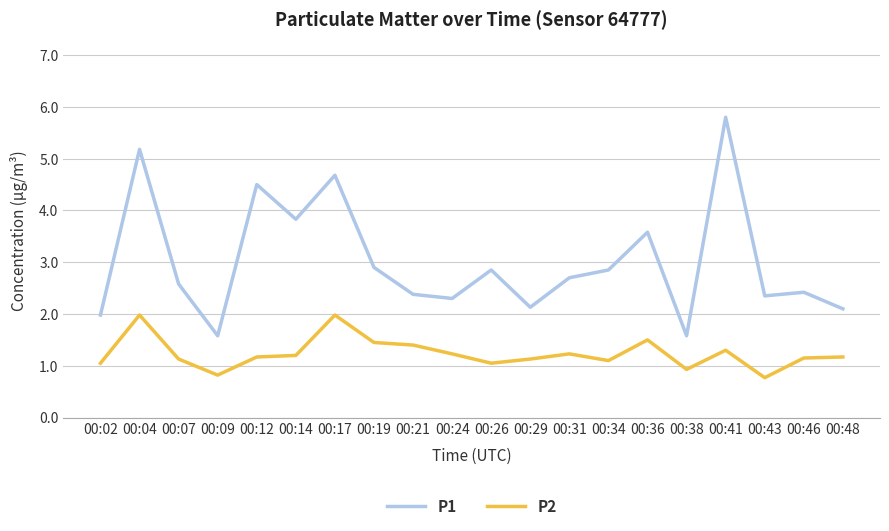

Rank the series by their average value, from highest to lowest.

P1, P2